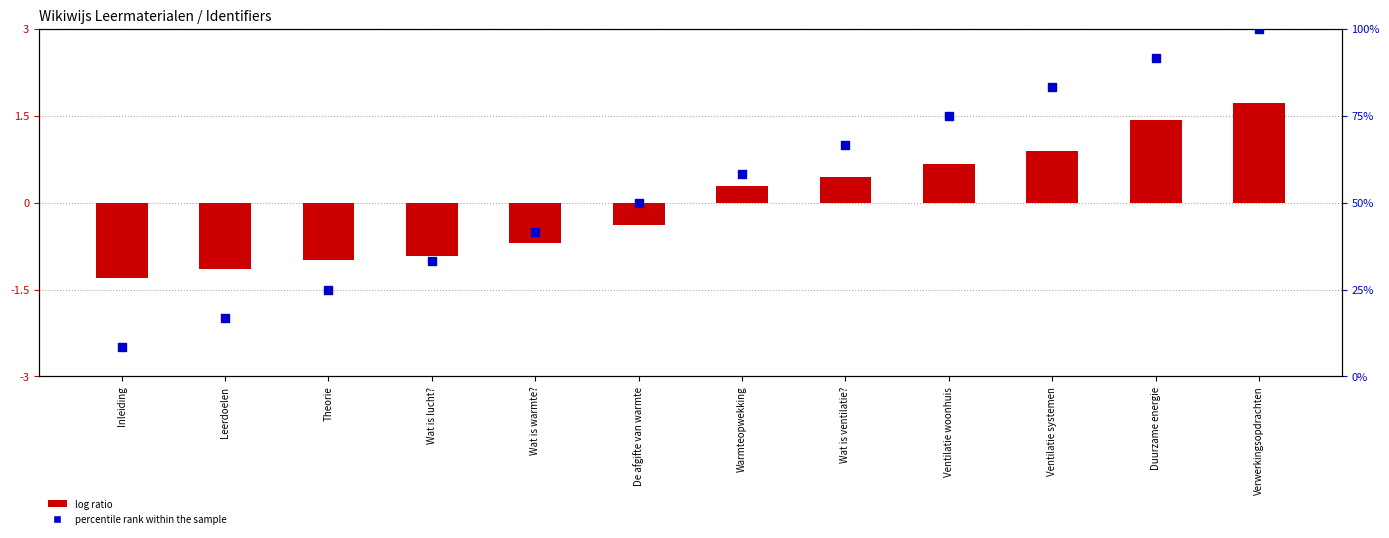

At how many categories does at least one series exceed 0?

6